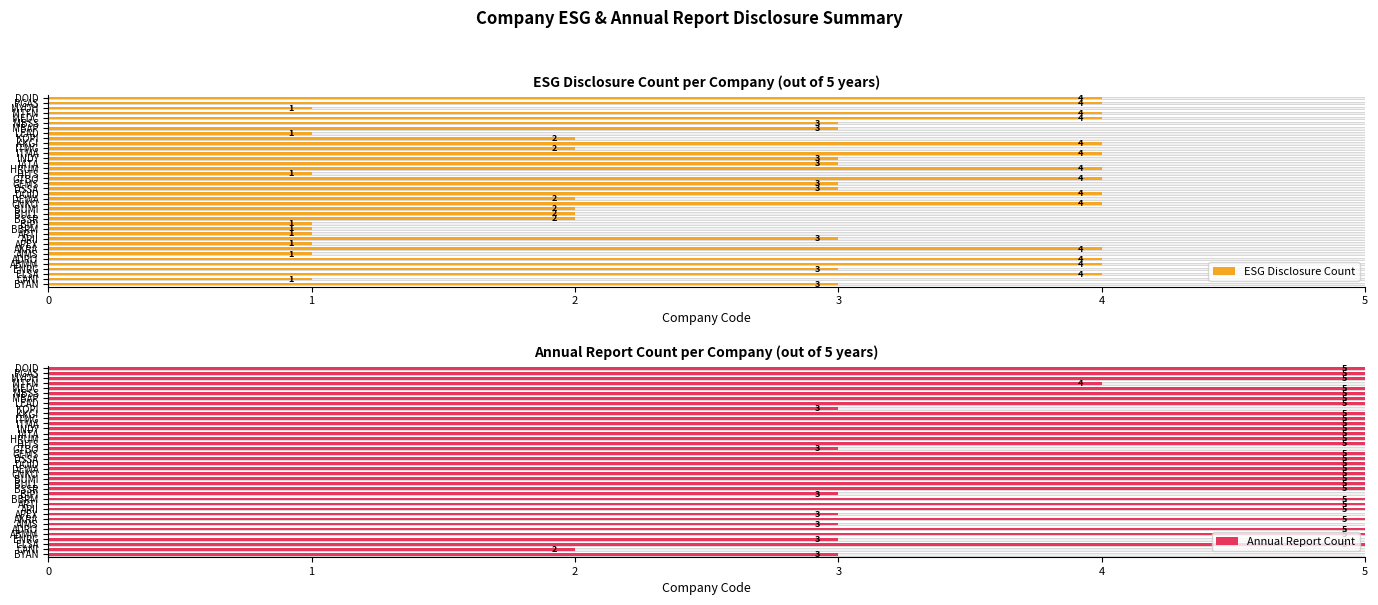

What are all the series names shown in the legend?

ESG Disclosure Count, Annual Report Count